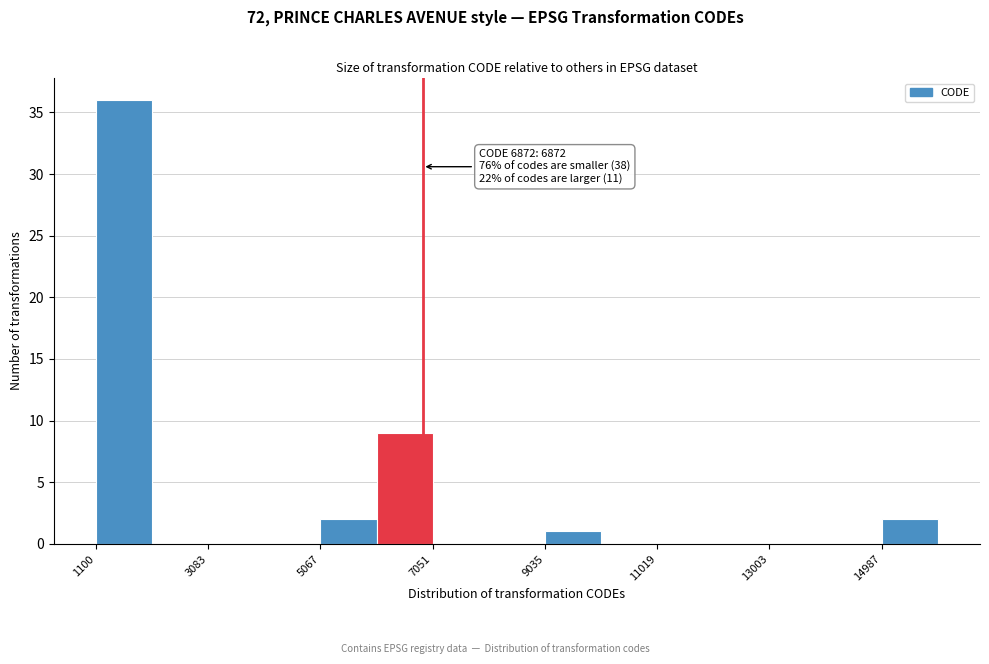

Which range on the x-axis has the tallest bar?

1200 to 2000